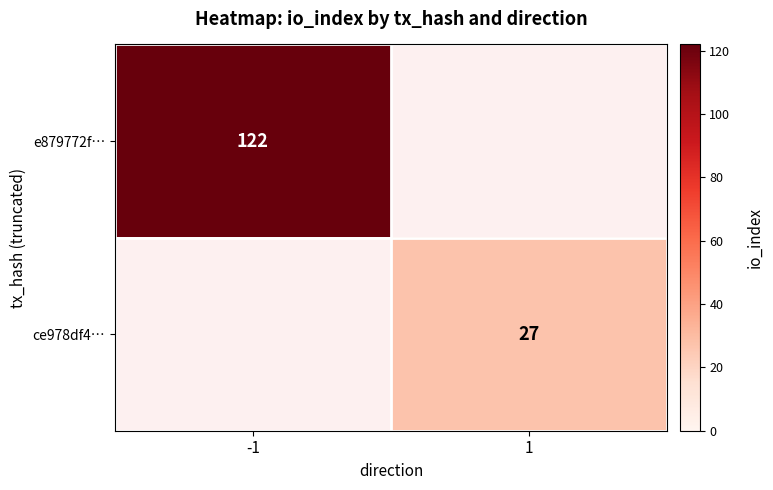

The ce978df4… series shows 35 at 1. True or false?

False